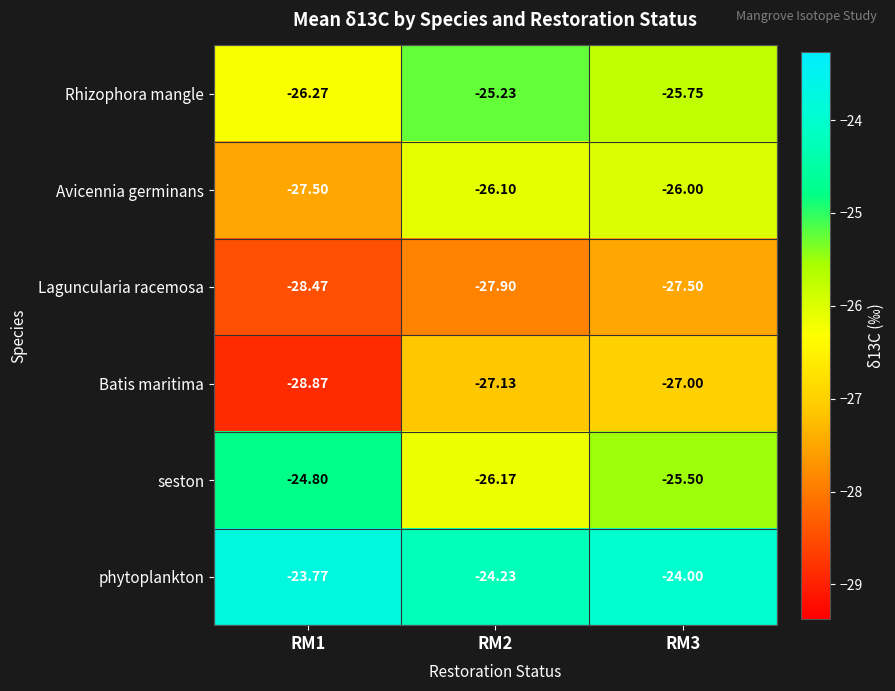

Which series has the largest total across all categories?

phytoplankton